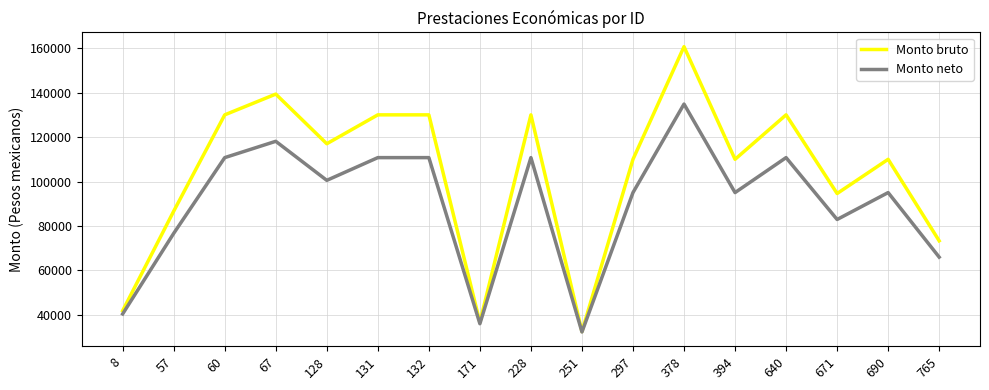

True or false: Monto bruto has more than 0 interior local peaks.

True